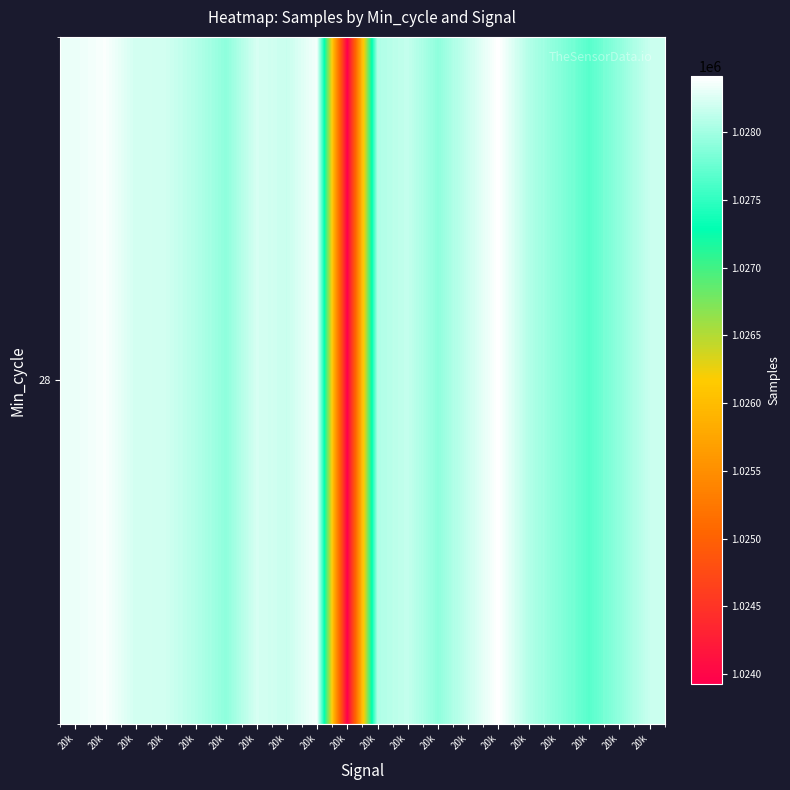

What is the difference between the maximum and minimum values?

4489